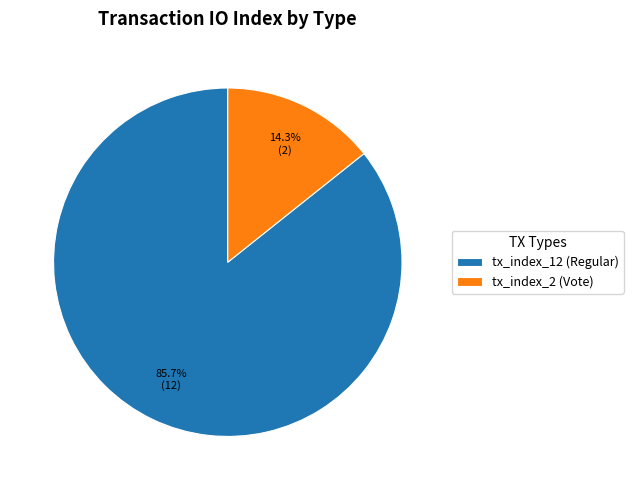

What percentage is the tx_index_2 (Vote) slice, to the nearest percent?

14%